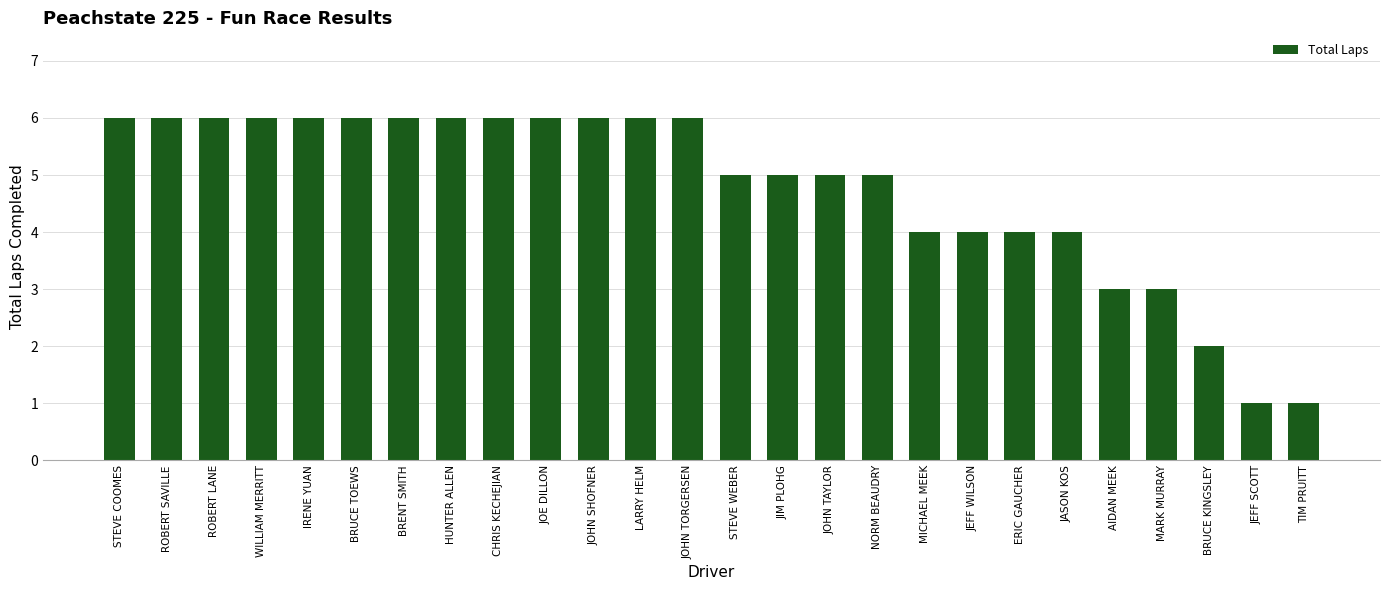

What is the maximum value shown in the chart?

6